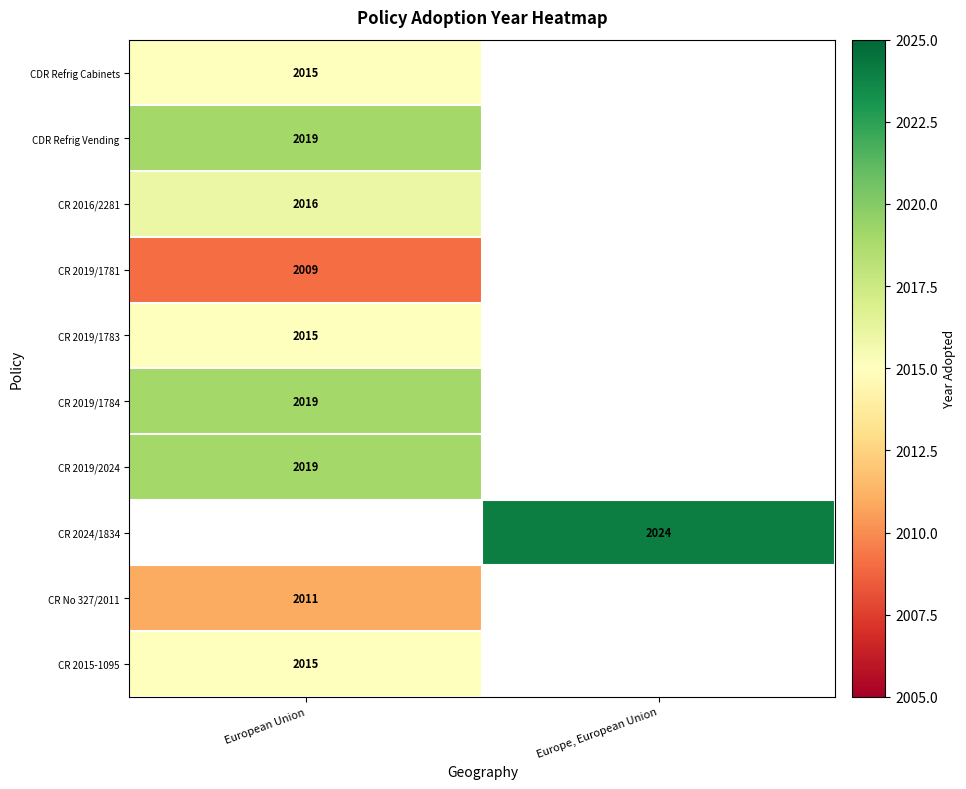

Which category has the highest value across all series?

Europe, European Union